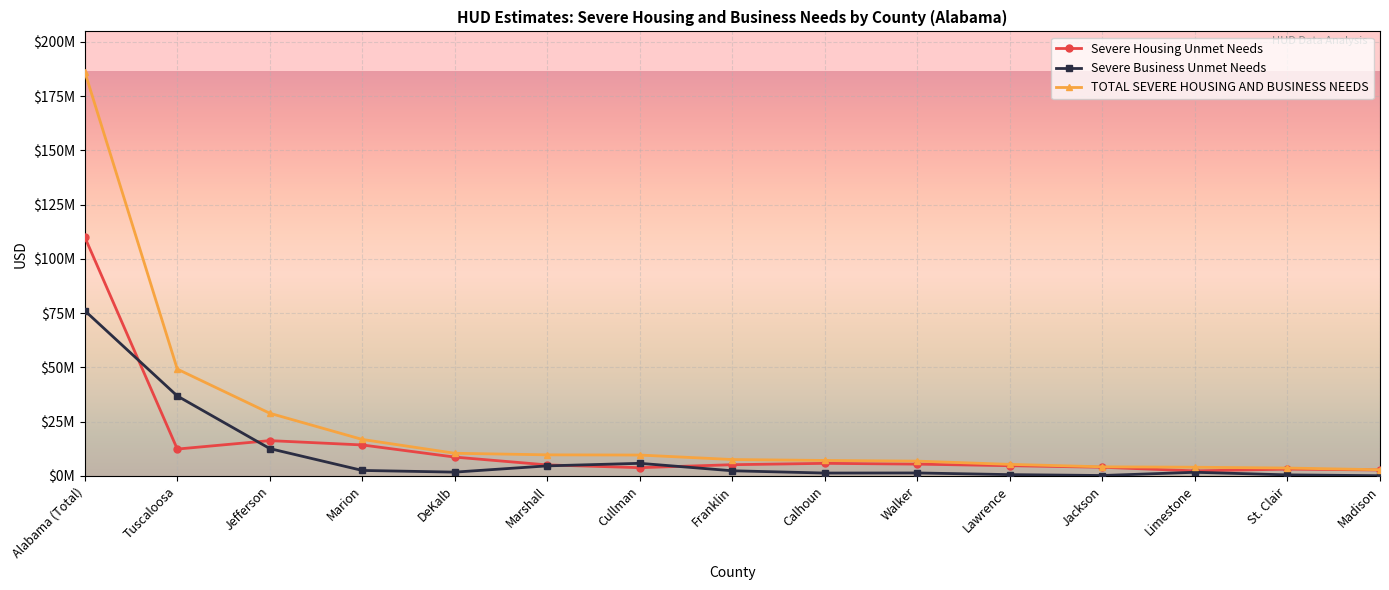

Between Cullman and Limestone, which is larger?

Cullman